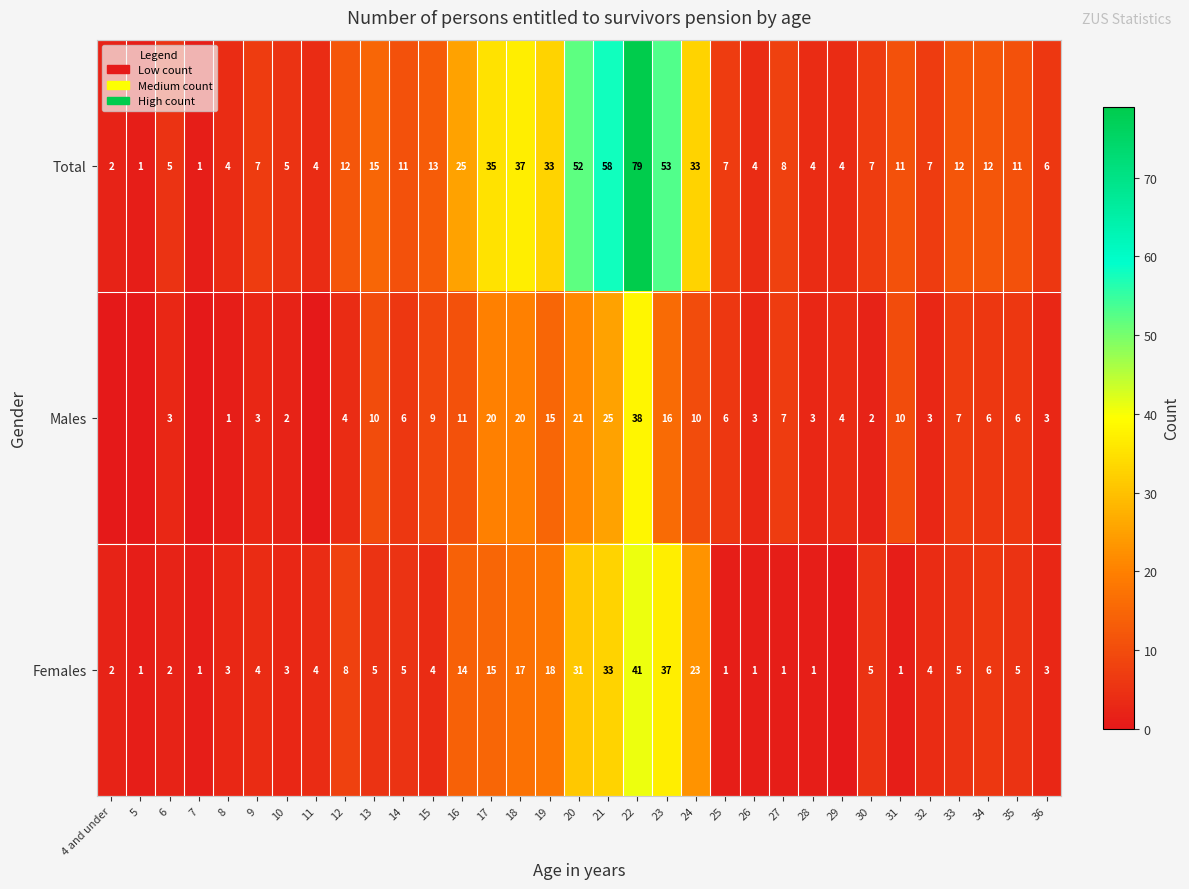

Is the value of Females at 12 greater than the value of Total at 8?

Yes